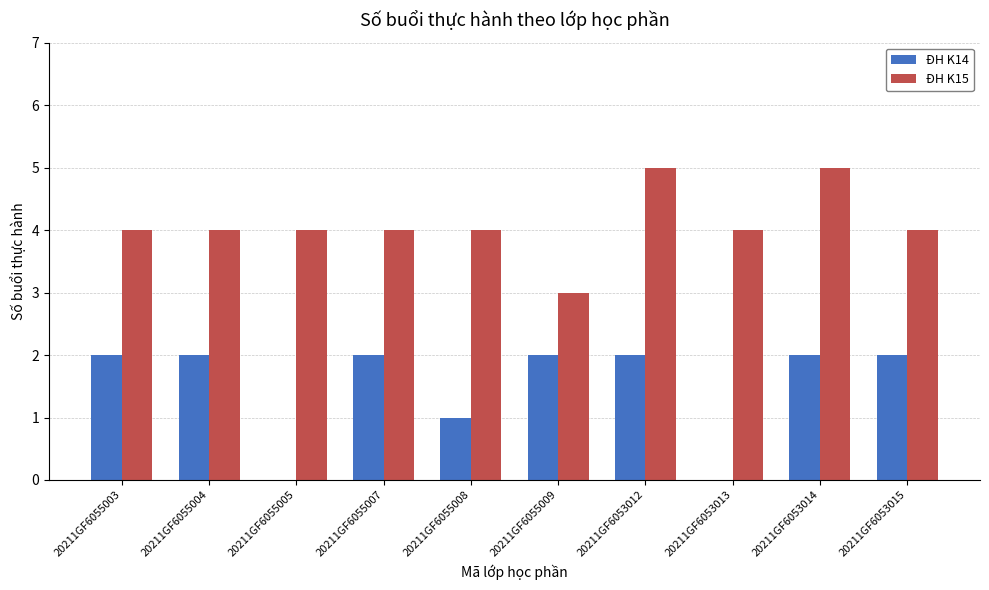

Does the chart contain stacked bars?

No